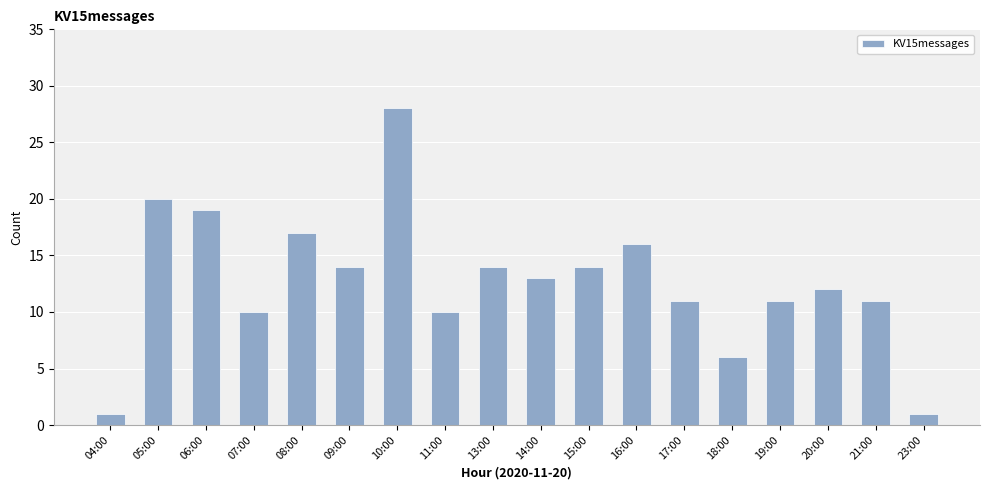

What is the change in value from 08:00 to 10:00?

+11